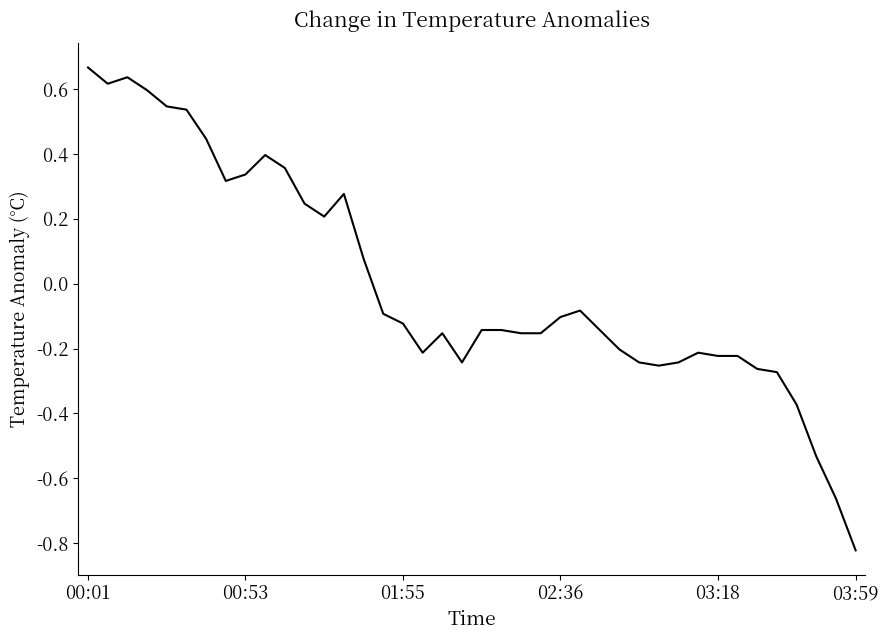

What is the difference between the maximum and minimum values?

1.5